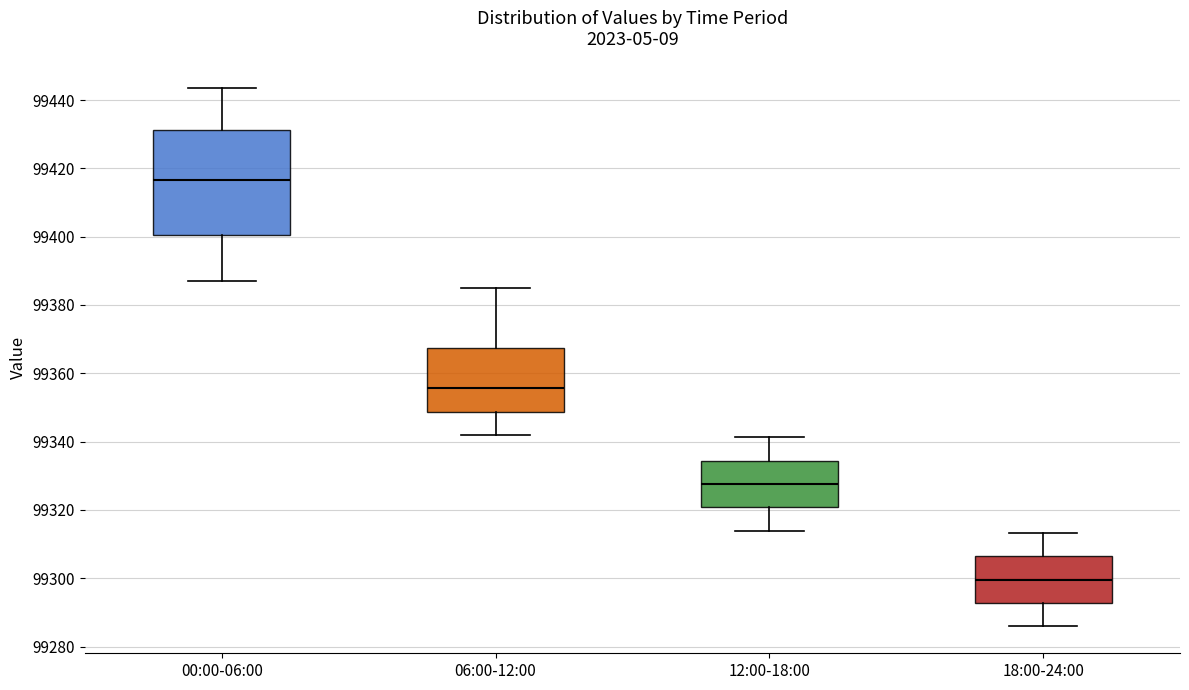

Reading left to right, read every box against the y-axis: the position of its median line, the range the box covers, and the ends of its whiskers. The values are not printed on the chart, so give them approximately, as read against the axis.

00:00-06:00: median 99416, box 99400 to 99432, whiskers 99388 to 99444
06:00-12:00: median 99356, box 99348 to 99368, whiskers 99342 to 99386
12:00-18:00: median 99328, box 99320 to 99334, whiskers 99314 to 99342
18:00-24:00: median 99300, box 99292 to 99306, whiskers 99286 to 99314